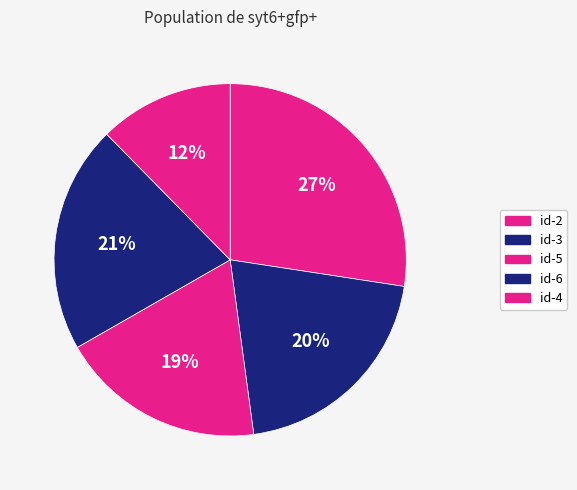

To the nearest percent, what is the difference between the largest and smallest slice percentages?

15%